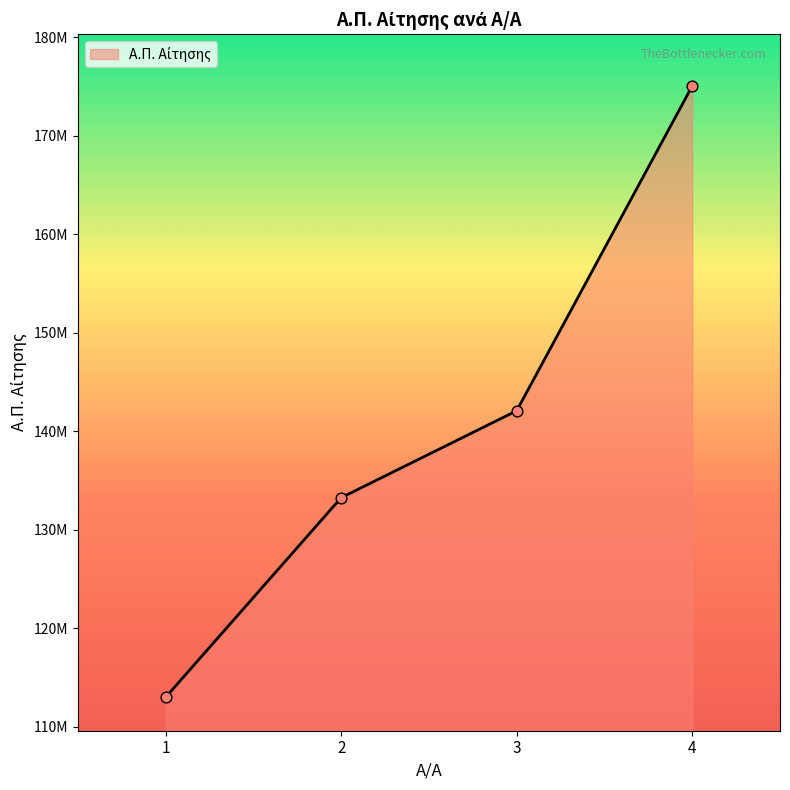

Which has a higher value, 1 or 3?

3